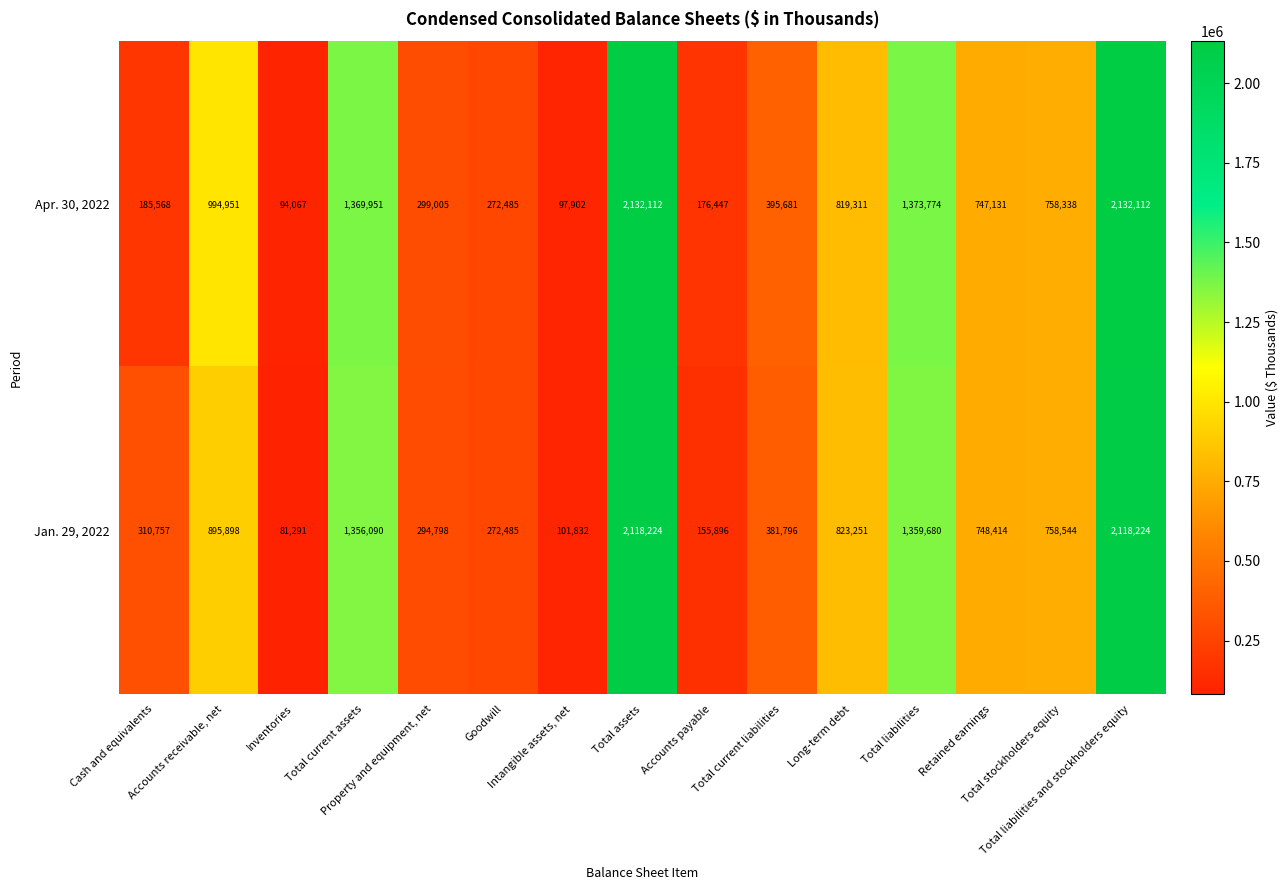

Which series has the largest total across all categories?

Apr. 30, 2022